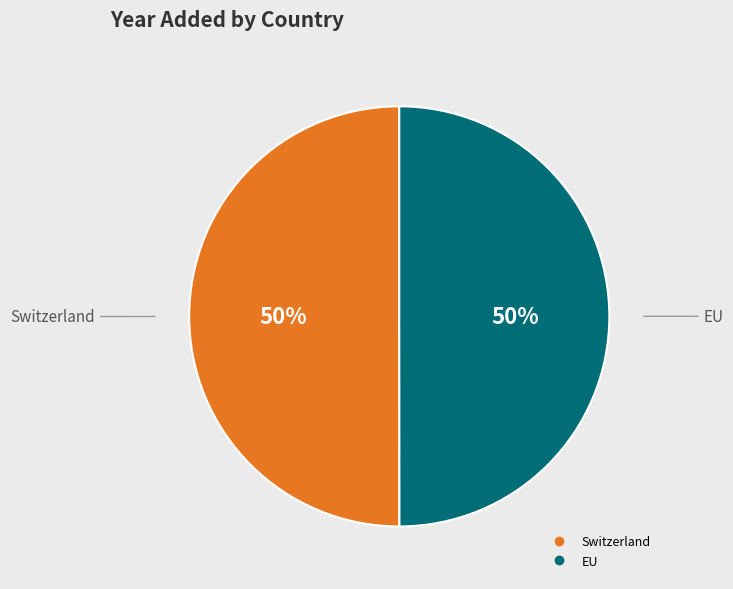

To the nearest percent, what portion does EU represent?

50%